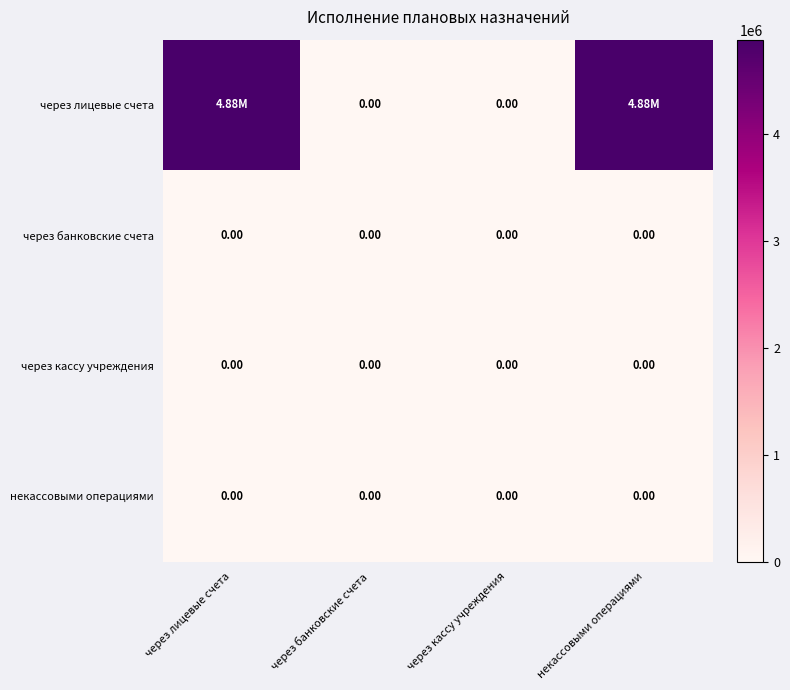

At how many categories does at least one series exceed 1618948?

2